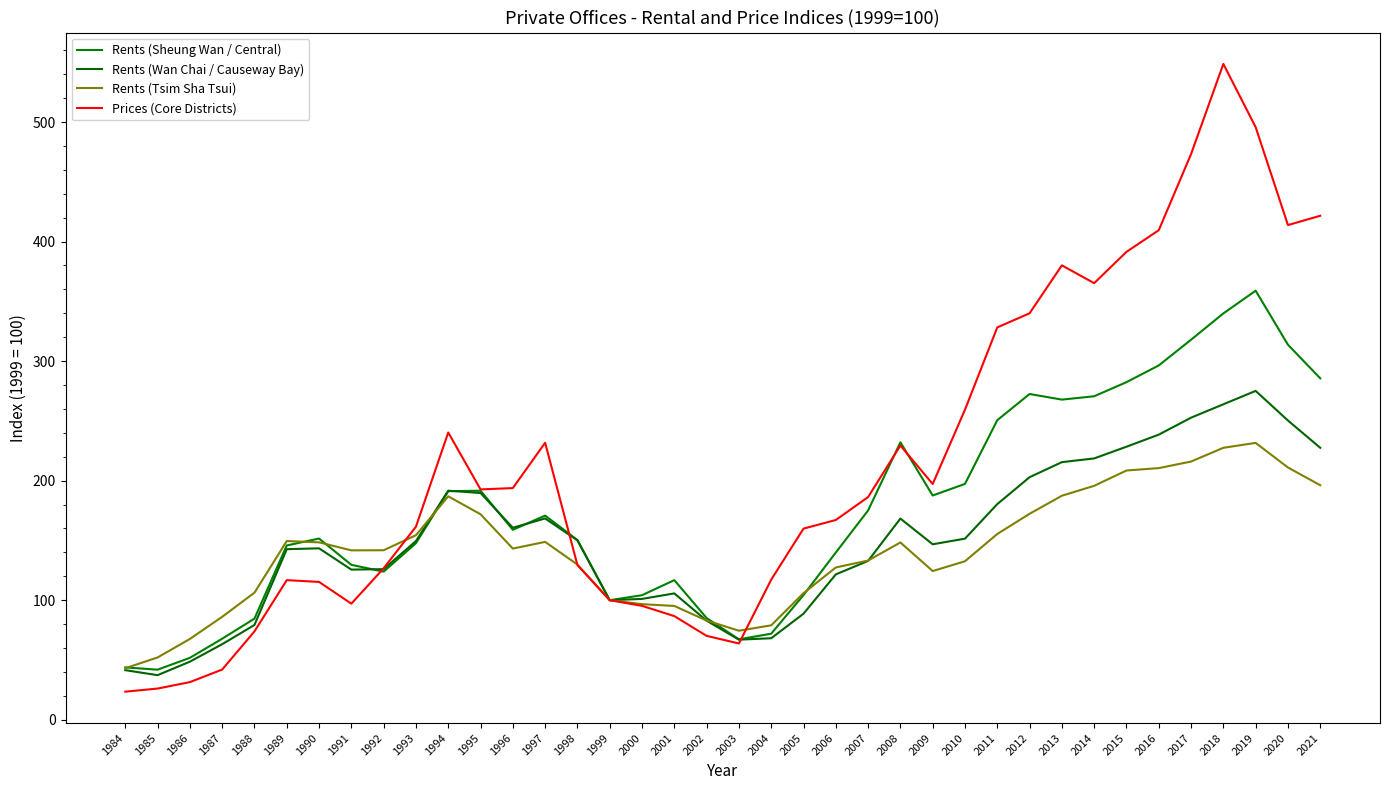

Which series has the largest range (max minus min)?

Prices (Core Districts)